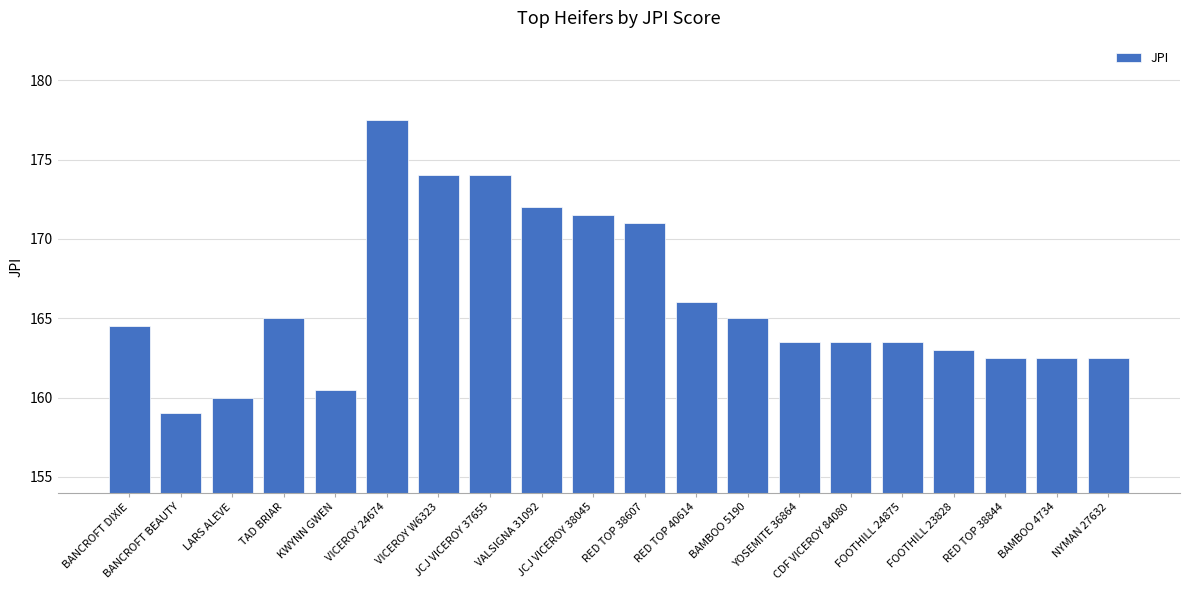

How many bars are there in total?

20